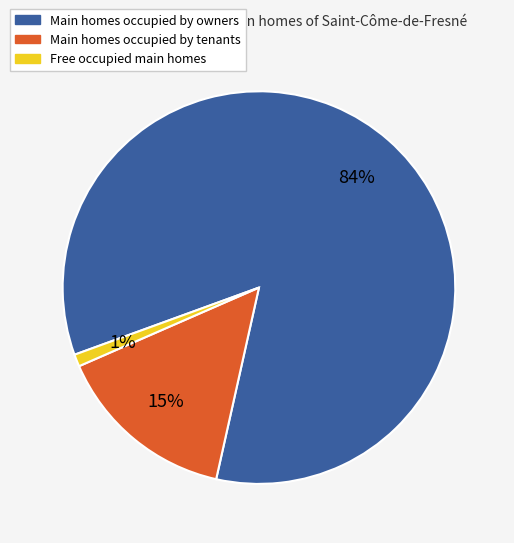

How many slices are in this pie chart?

3